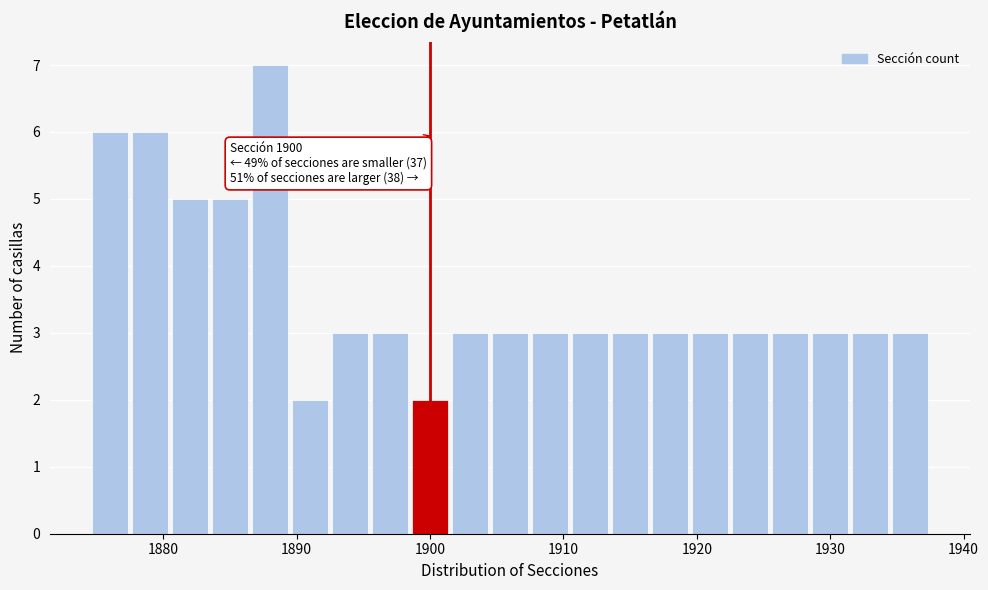

Read against the x-axis, roughly where is the centre of the tallest bar?

1888